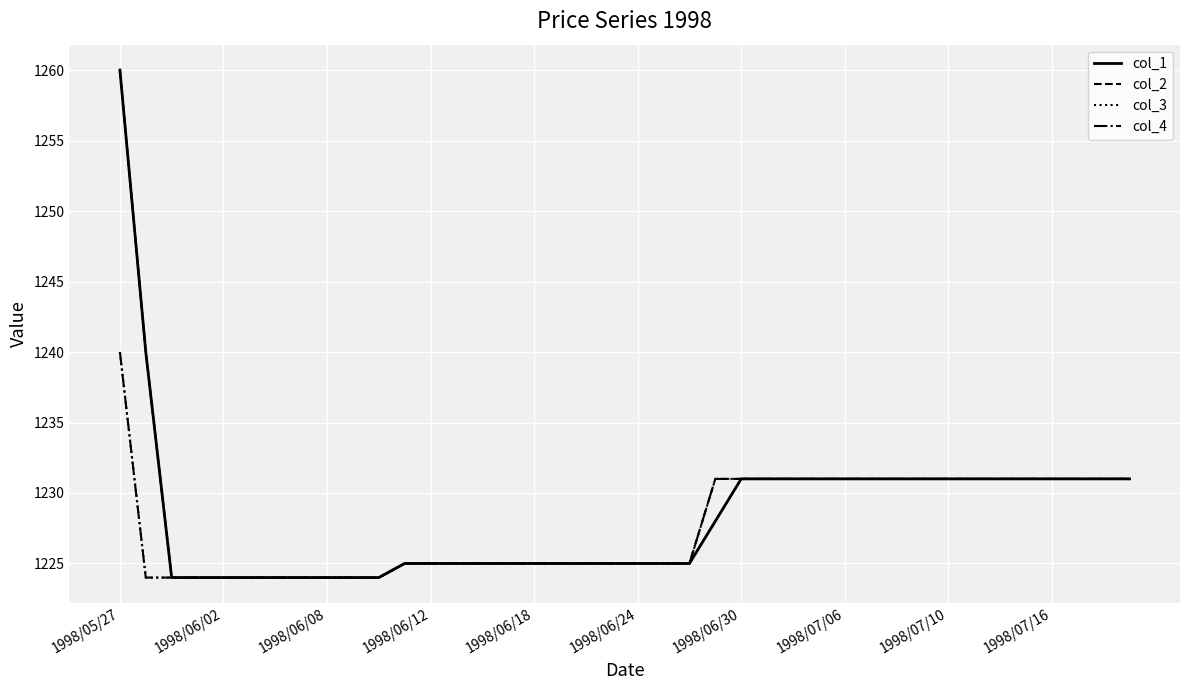

How many distinct data groups are displayed?

4